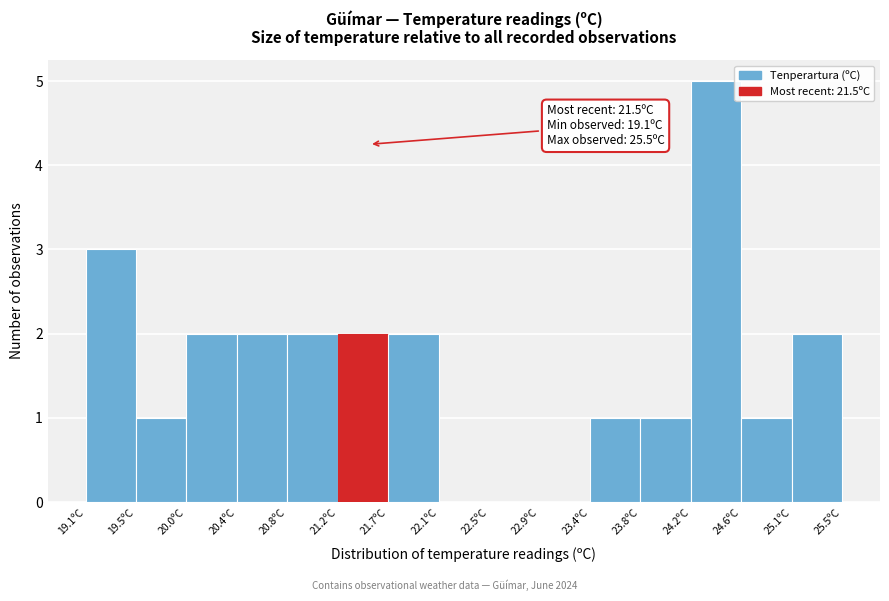

Over which range of the x-axis is the bar tallest?

24.20 to 24.65